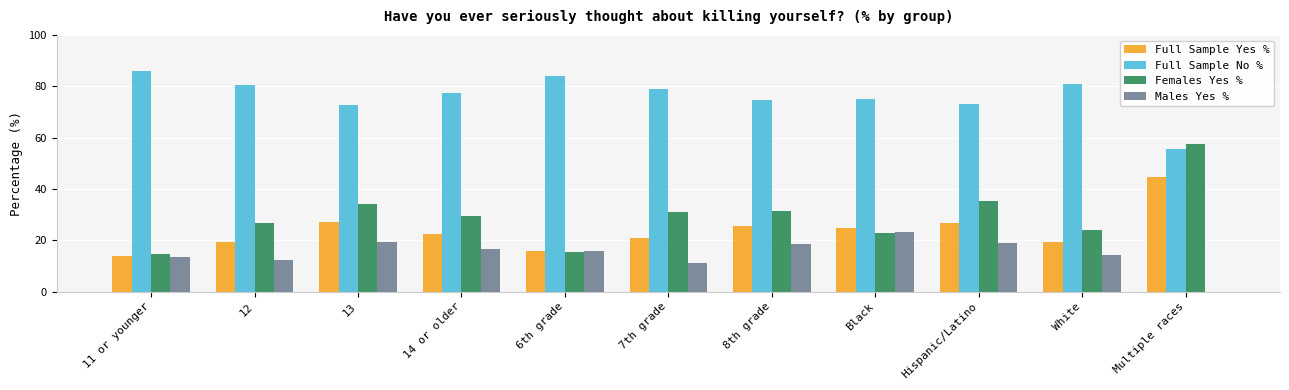

Is it true that Females Yes % equals 33.2 at Black?

False